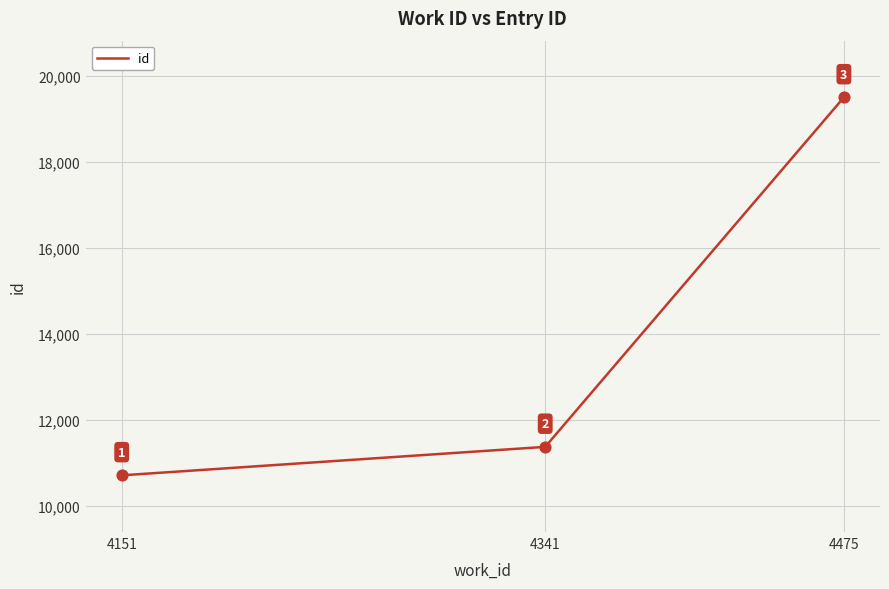

Approximately how many times larger is the value at 4475 compared to 4151?

1.8